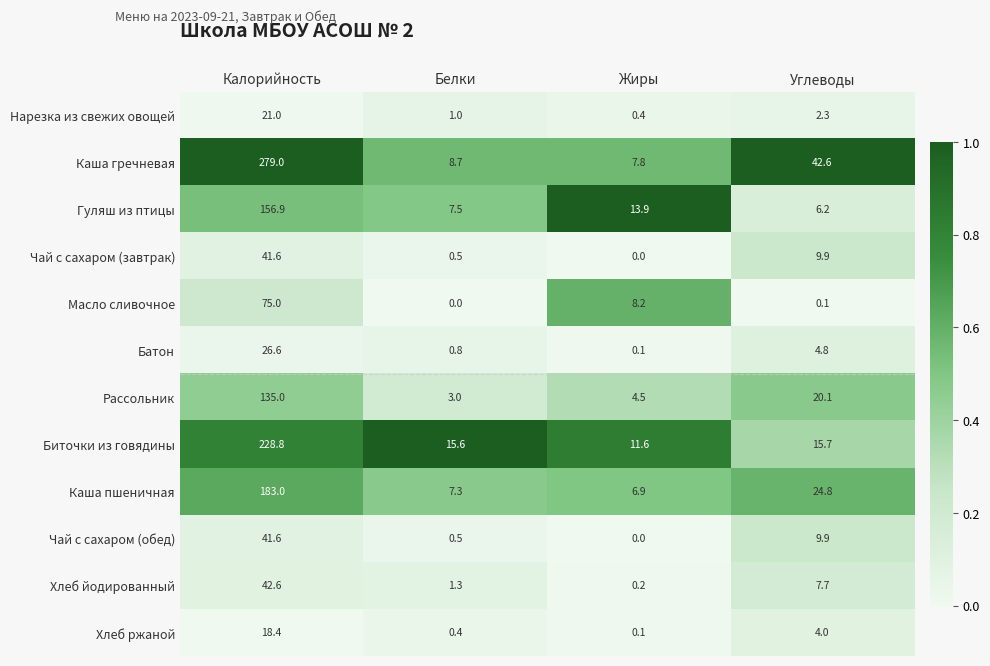

Rank the categories by Хлеб йодированный value from lowest to highest.

Жиры, Белки, Углеводы, Калорийность